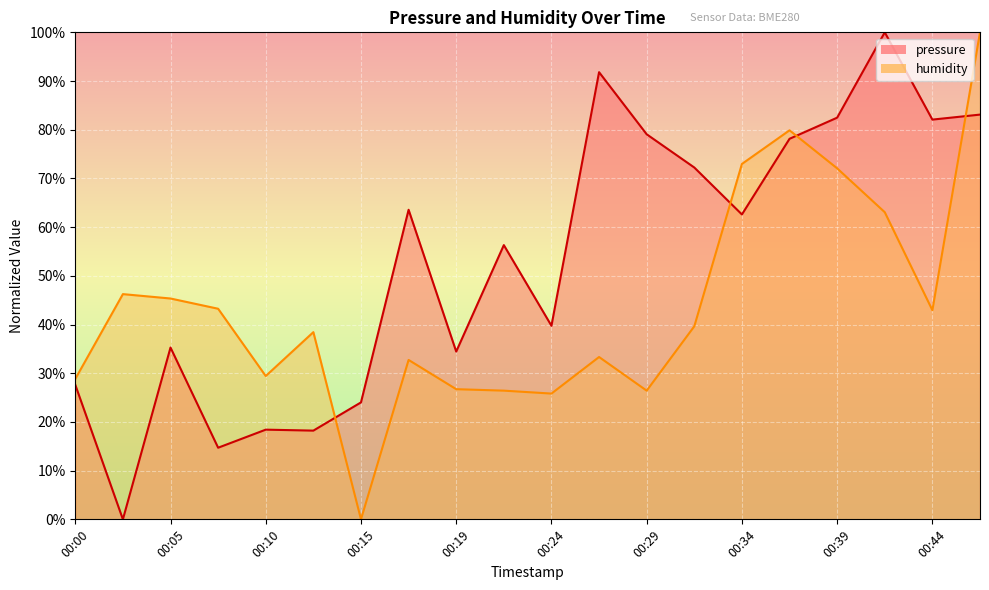

Between 00:29 and 00:00, which is larger?

00:29